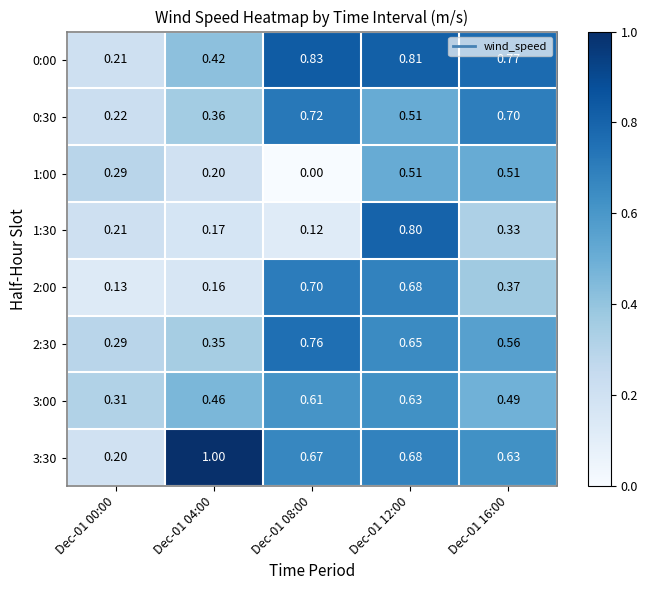

List the series in order of their peak value, highest first.

3:30, 0:00, 1:30, 2:30, 0:30, 2:00, 3:00, 1:00